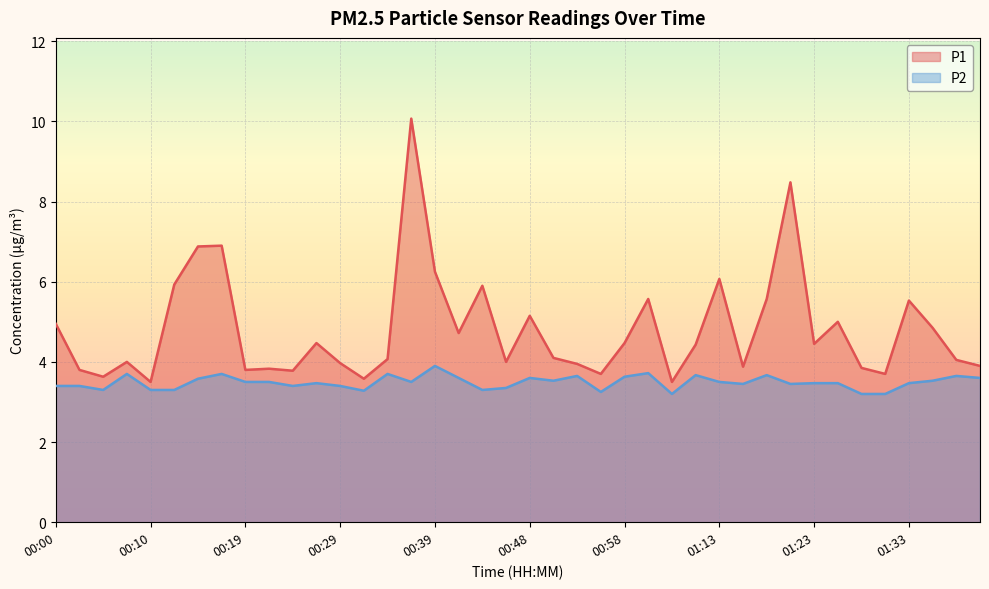

At which label is P1 closest to 6?

00:12